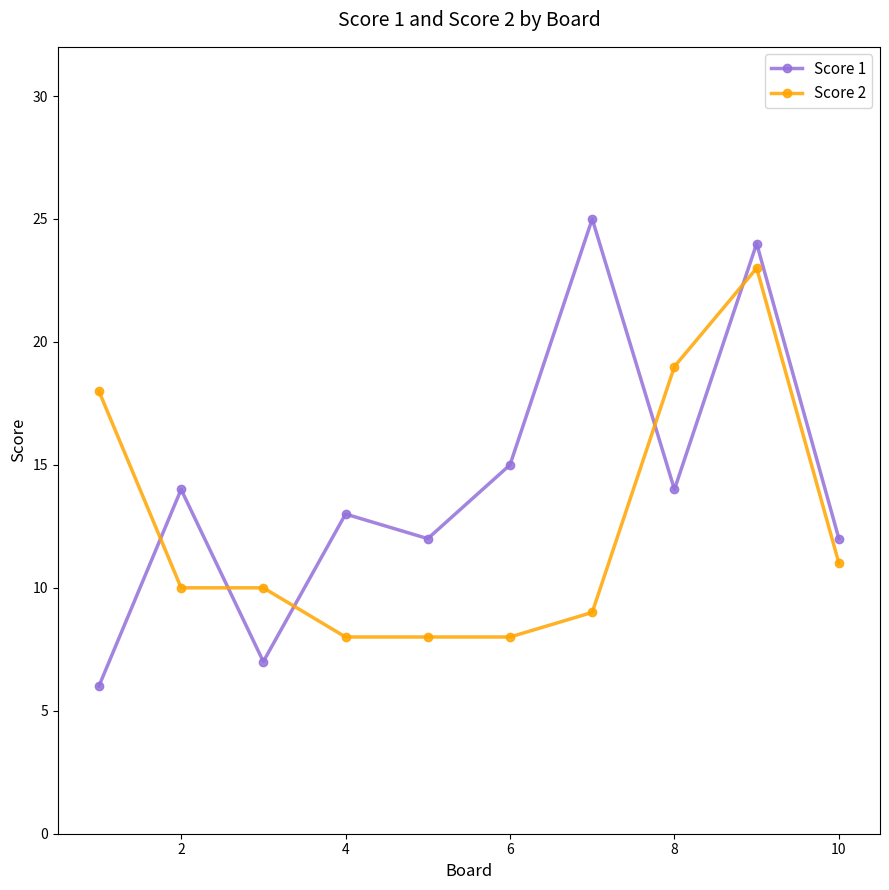

Which series has the largest range (max minus min)?

Score 1